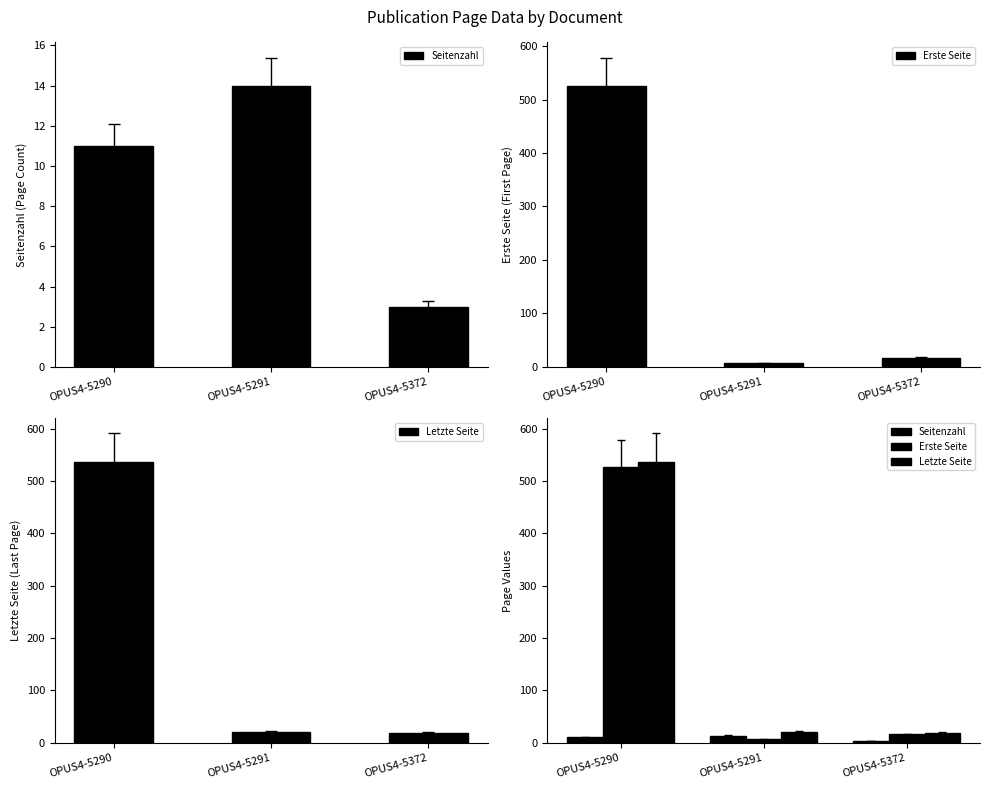

At which label does Seitenzahl reach its minimum?

OPUS4-5372